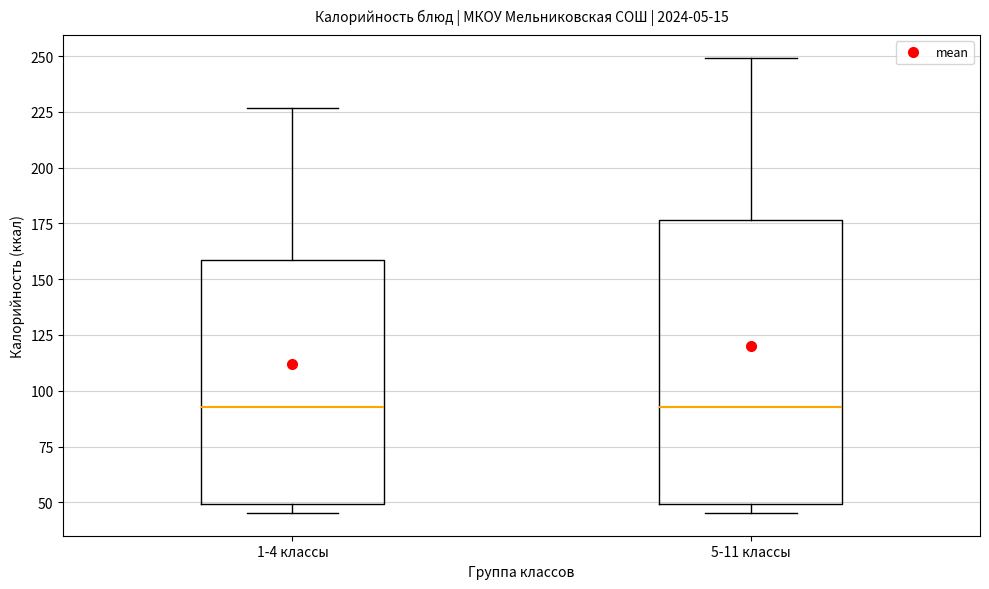

Comparing the boxes themselves (not the whiskers), which one is the tallest?

5-11 классы